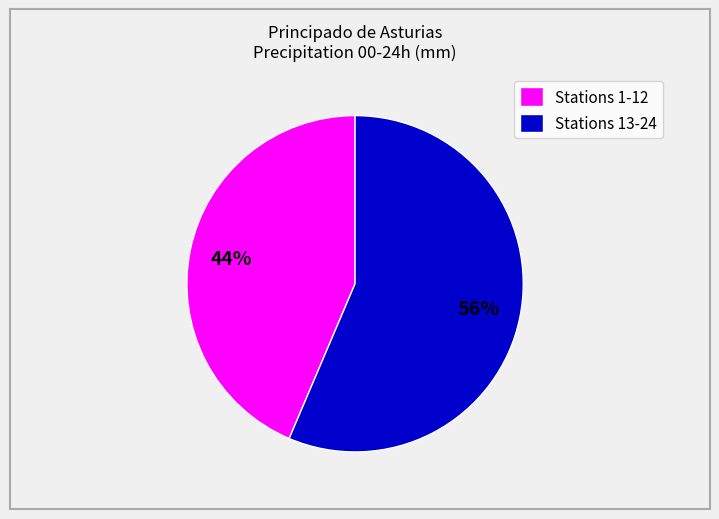

To the nearest percent, what is the average slice percentage?

50%